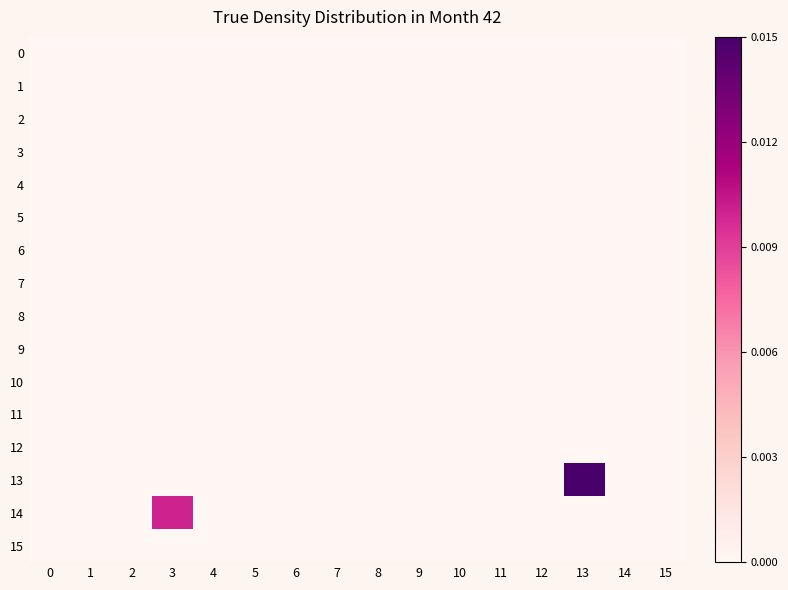

How many distinct data groups are displayed?

16